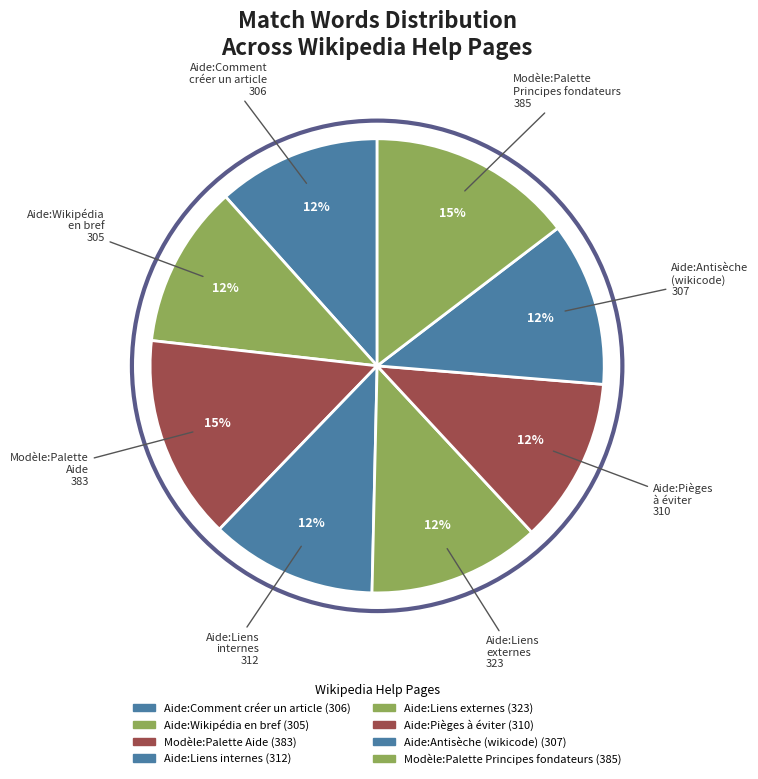

Approximately how many times larger is the value at Aide:Antisèche (wikicode) compared to Aide:Comment créer un article?

1.0